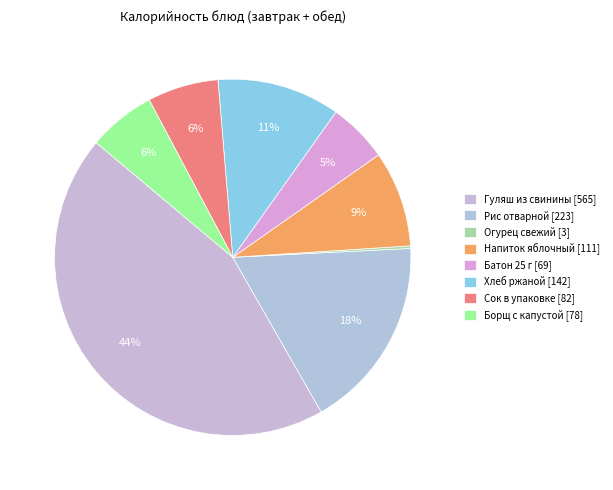

Is it true that Сок в упаковке is 19% of the pie?

False